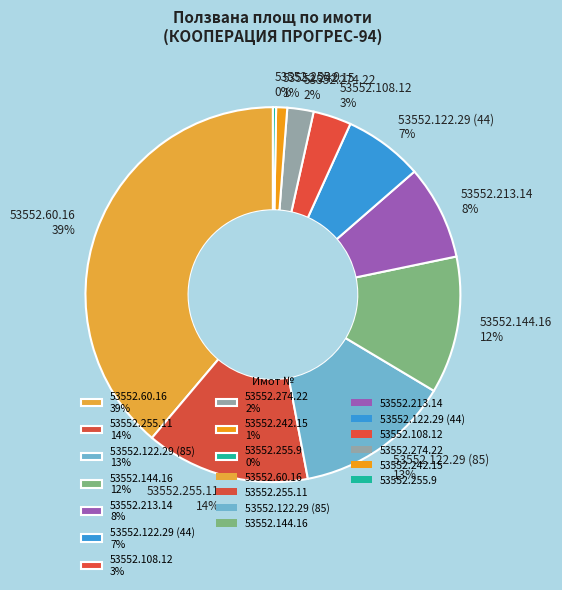

Is it true that 53552.213.14 8% is 19% of the pie?

False